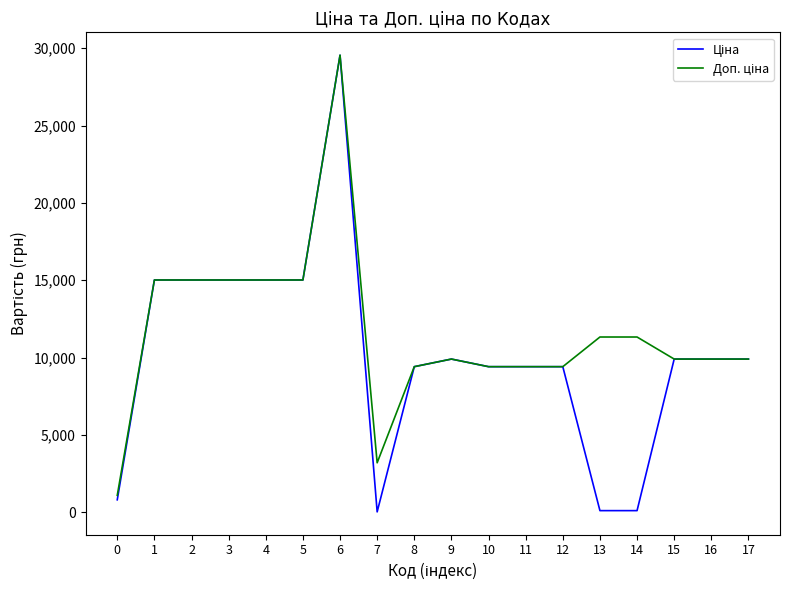

What is the total value across all series at 13?

11447.3